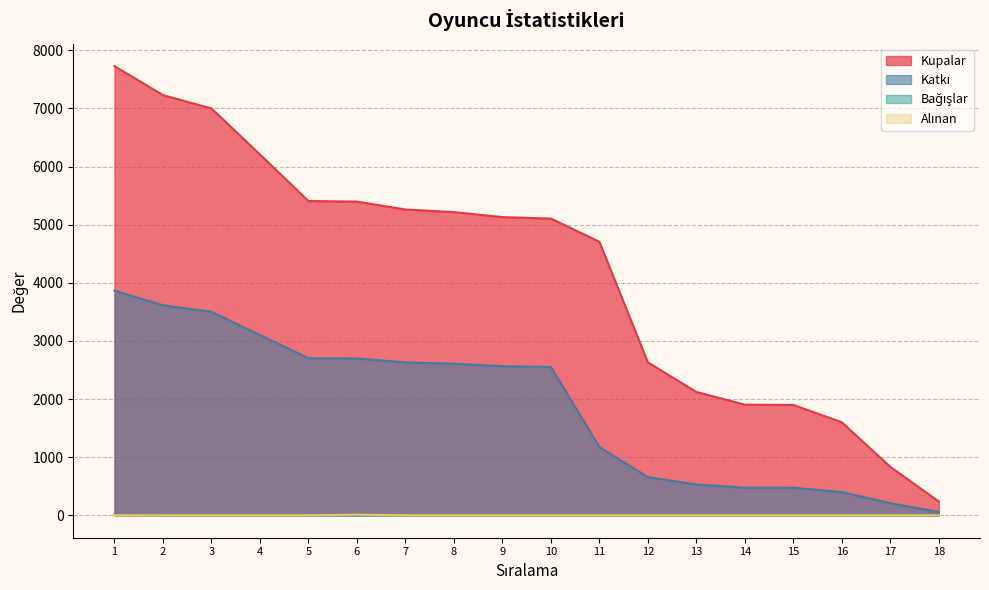

Which has a higher value, 16 or 12?

12